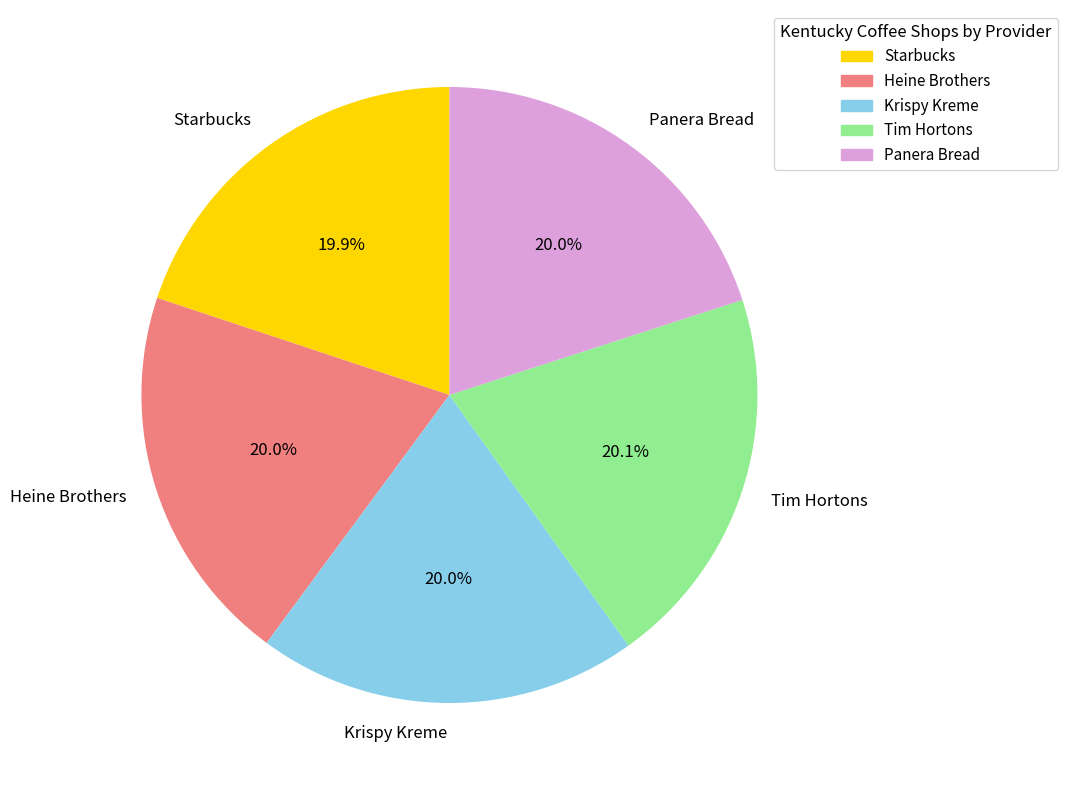

To the nearest percent, what portion does Krispy Kreme represent?

20%